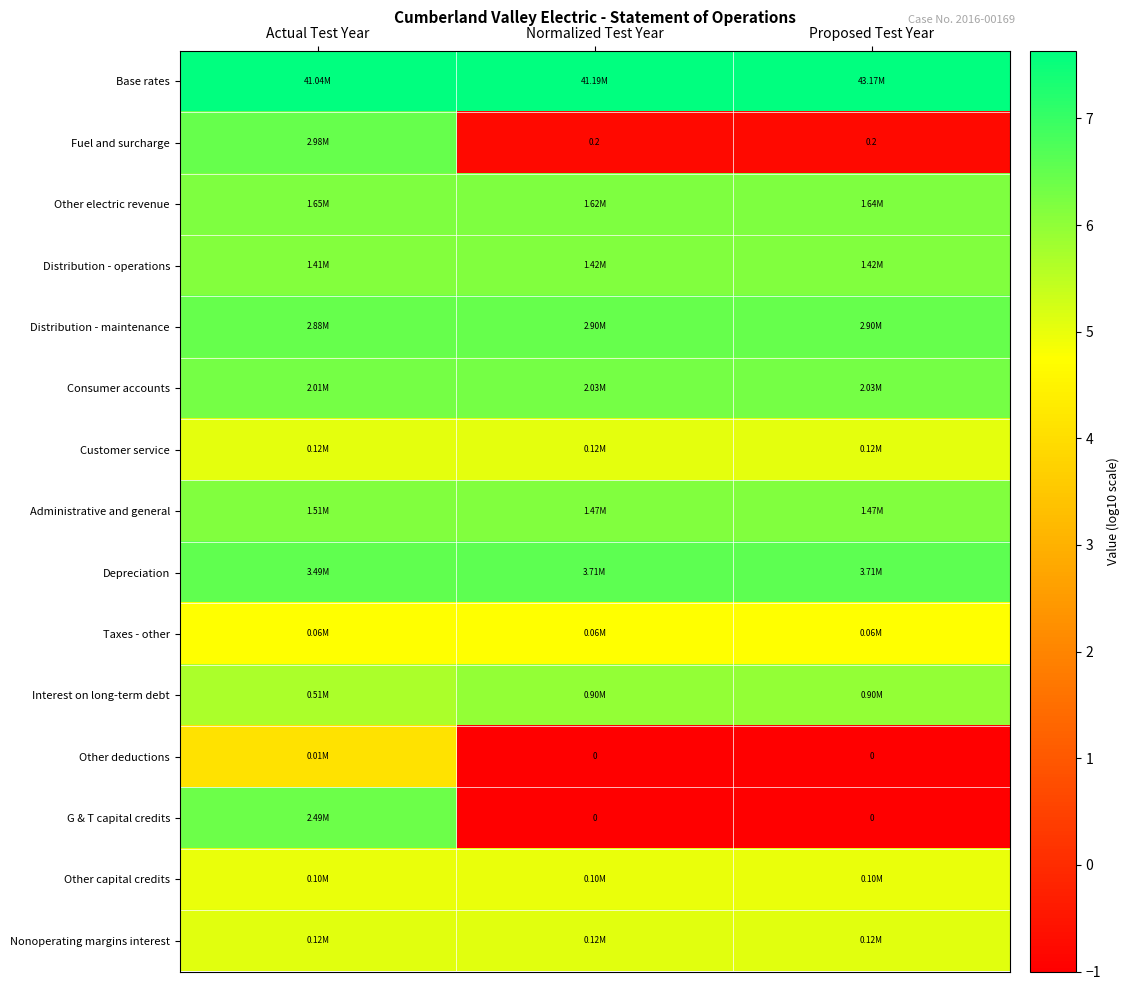

What is the average value of the Distribution - operations series?

6.2